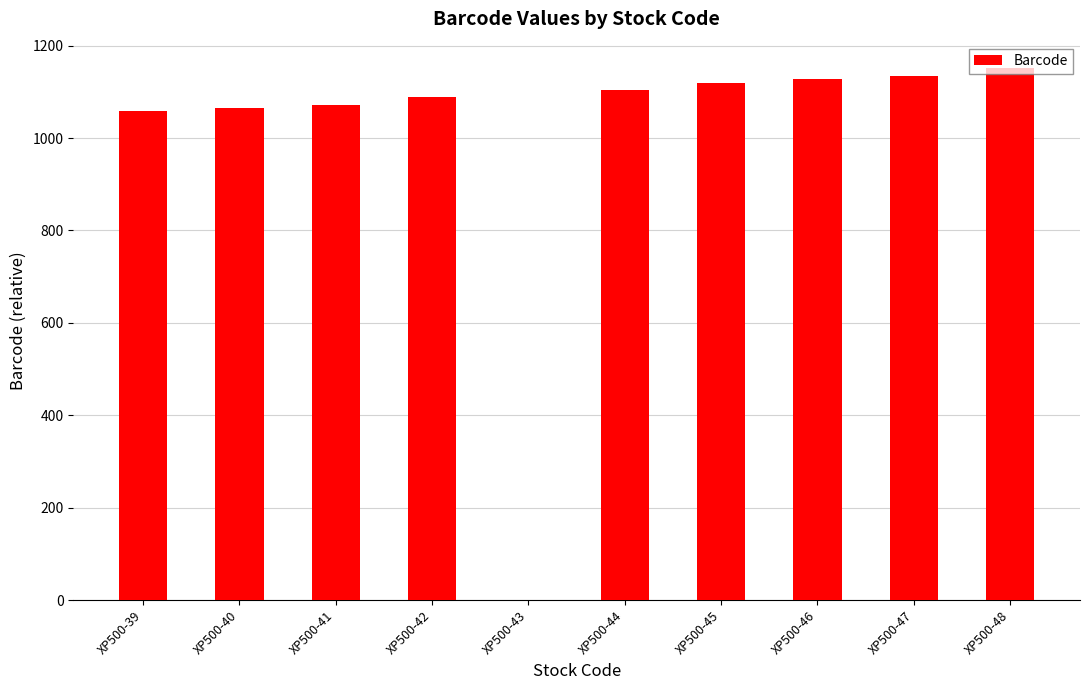

What is the greatest value displayed?

1151